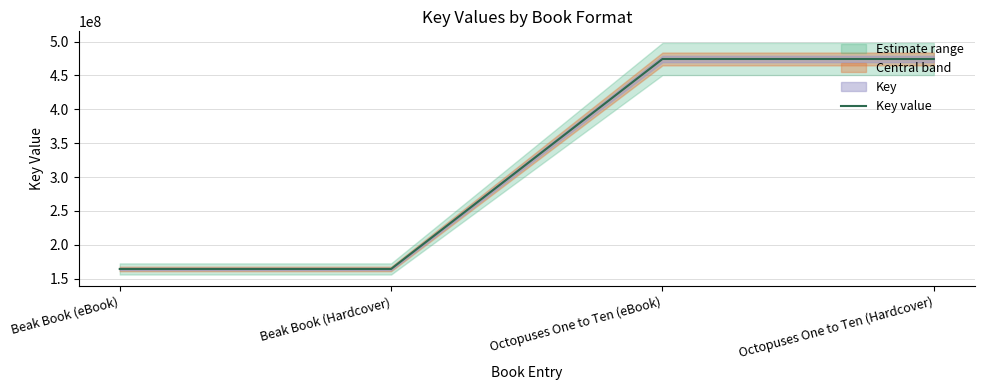

What is the average value?

319404078